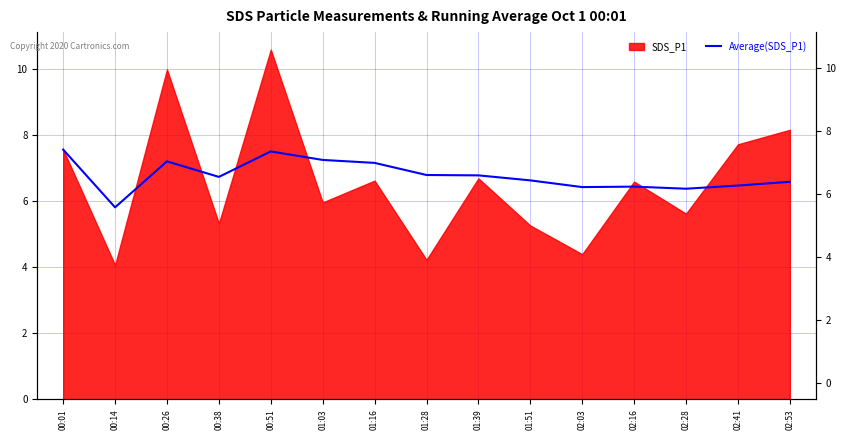

What is the sum of all values?

101.8